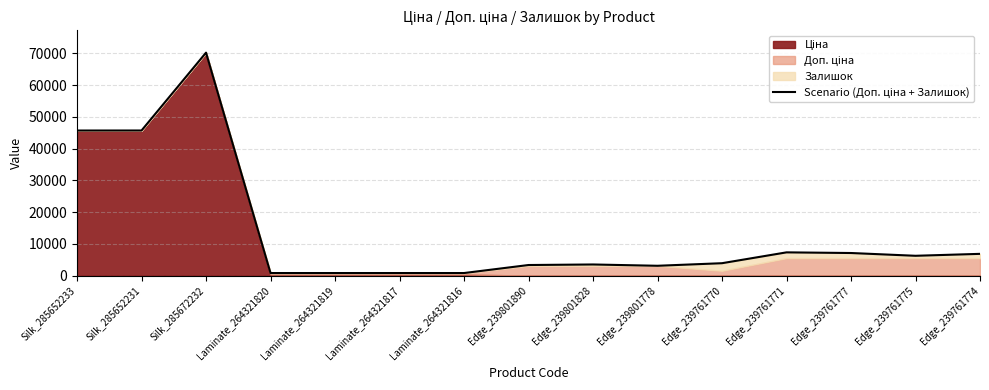

Is it true that the value at Edge_239761770 is 3935.0?

True